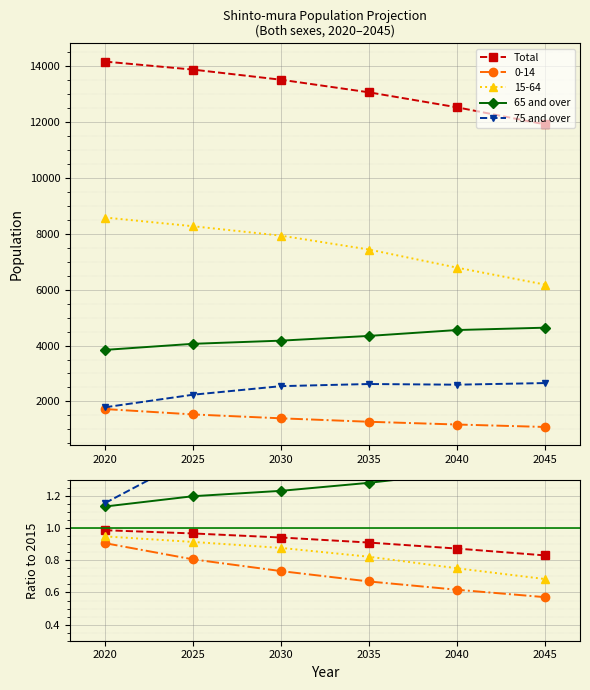

What is the average value of the Total series?

0.9